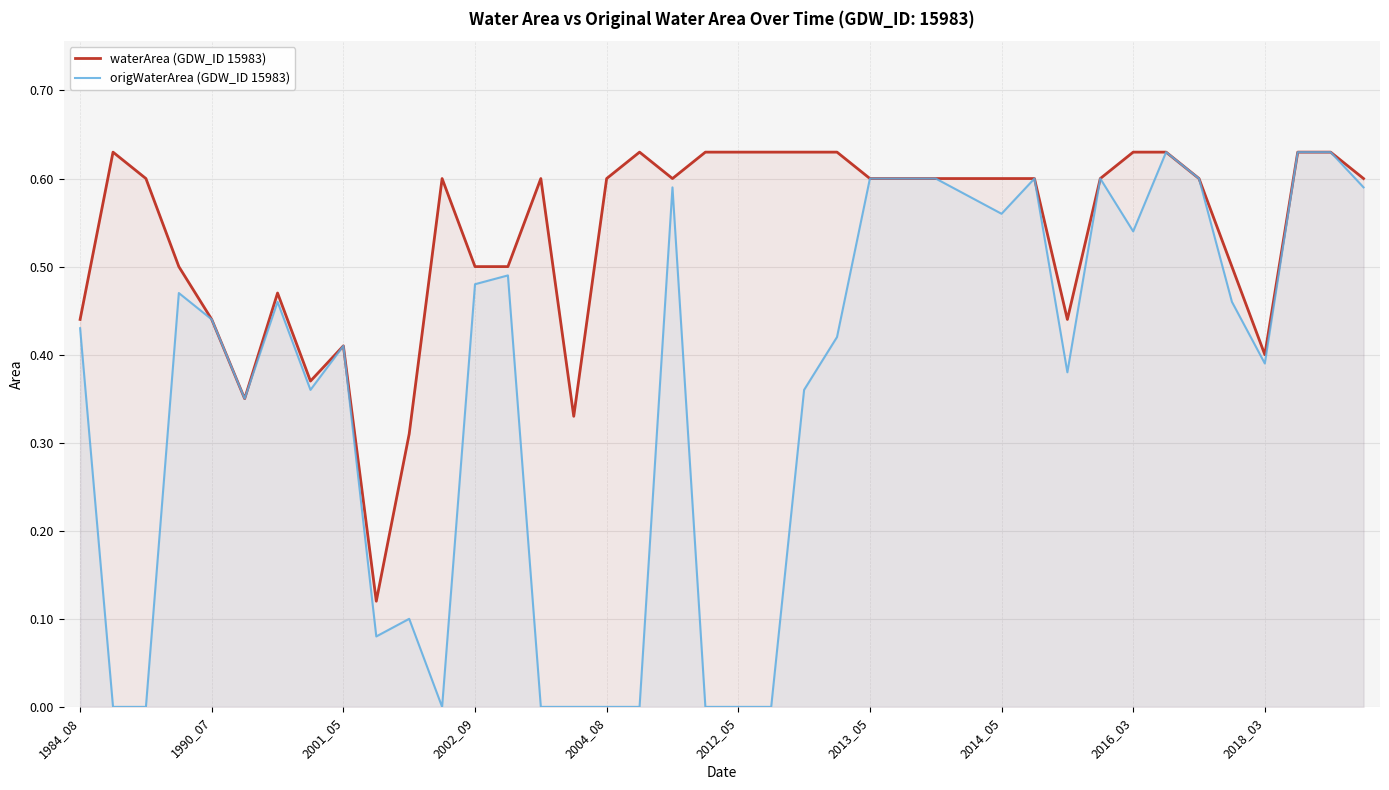

True or false: origWaterArea (GDW_ID 15983) and waterArea (GDW_ID 15983) cross at least once.

False